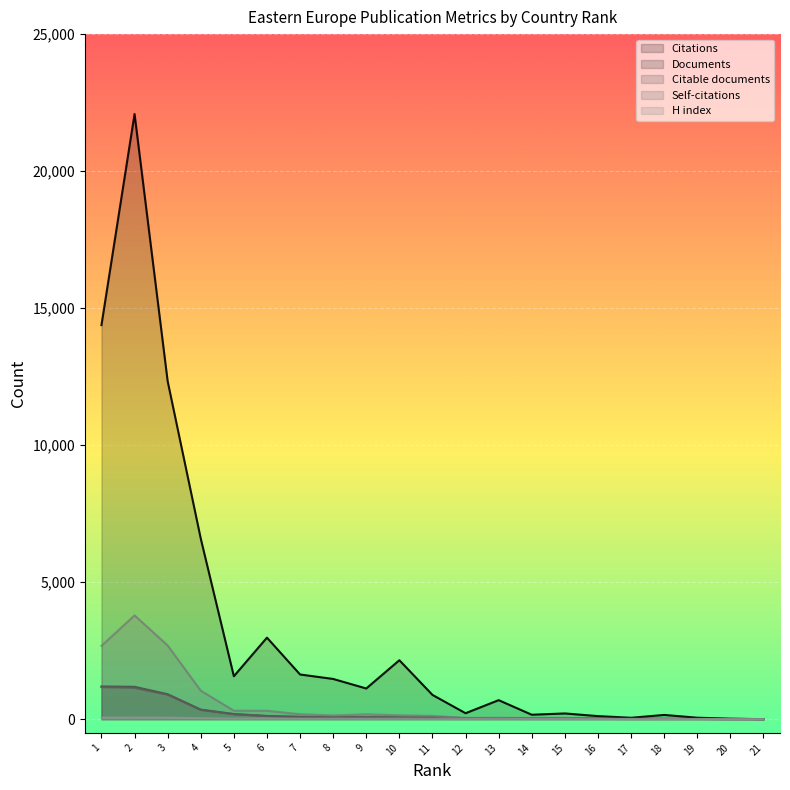

How many data points does each series have?

21